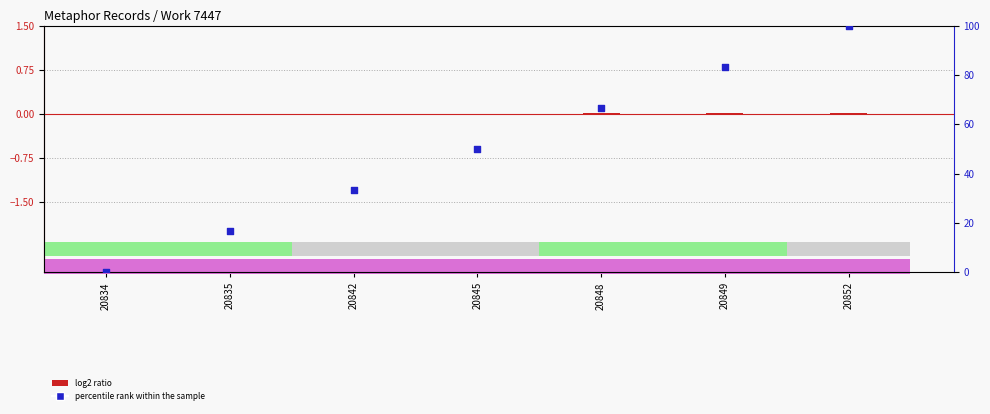

Which series has the largest total across all categories?

percentile rank within the sample